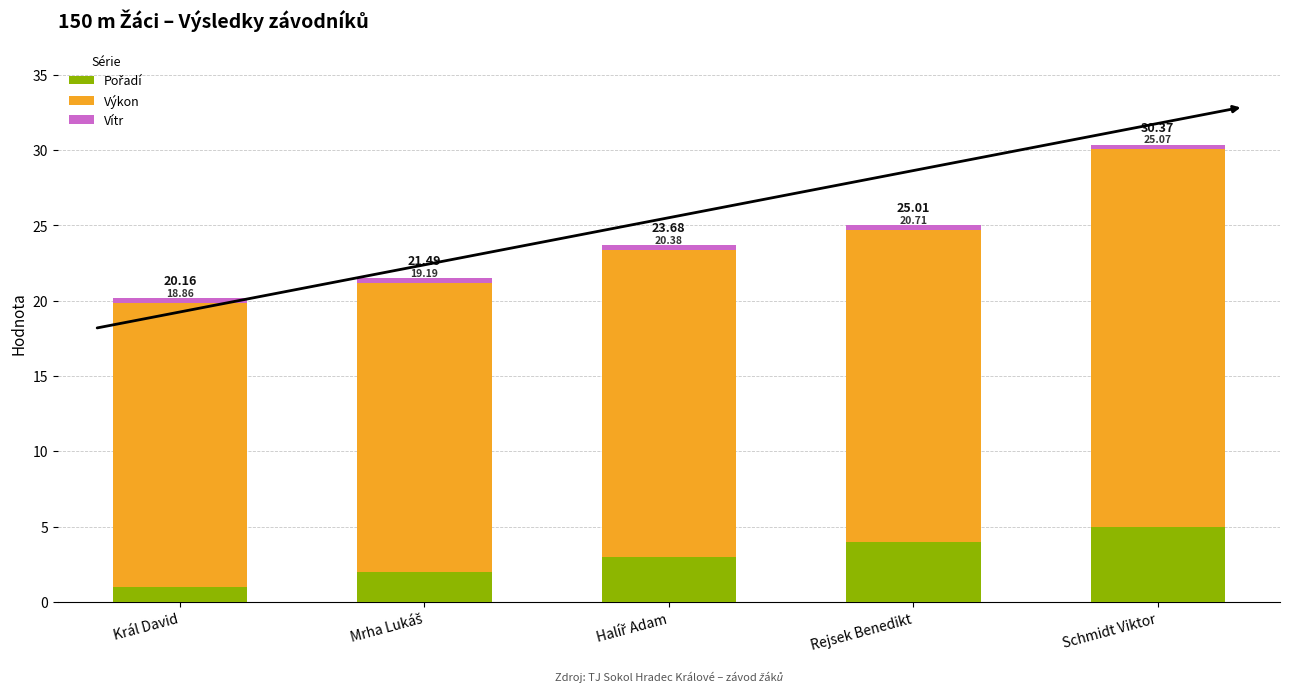

What is the total value across all series at Schmidt Viktor?

30.4